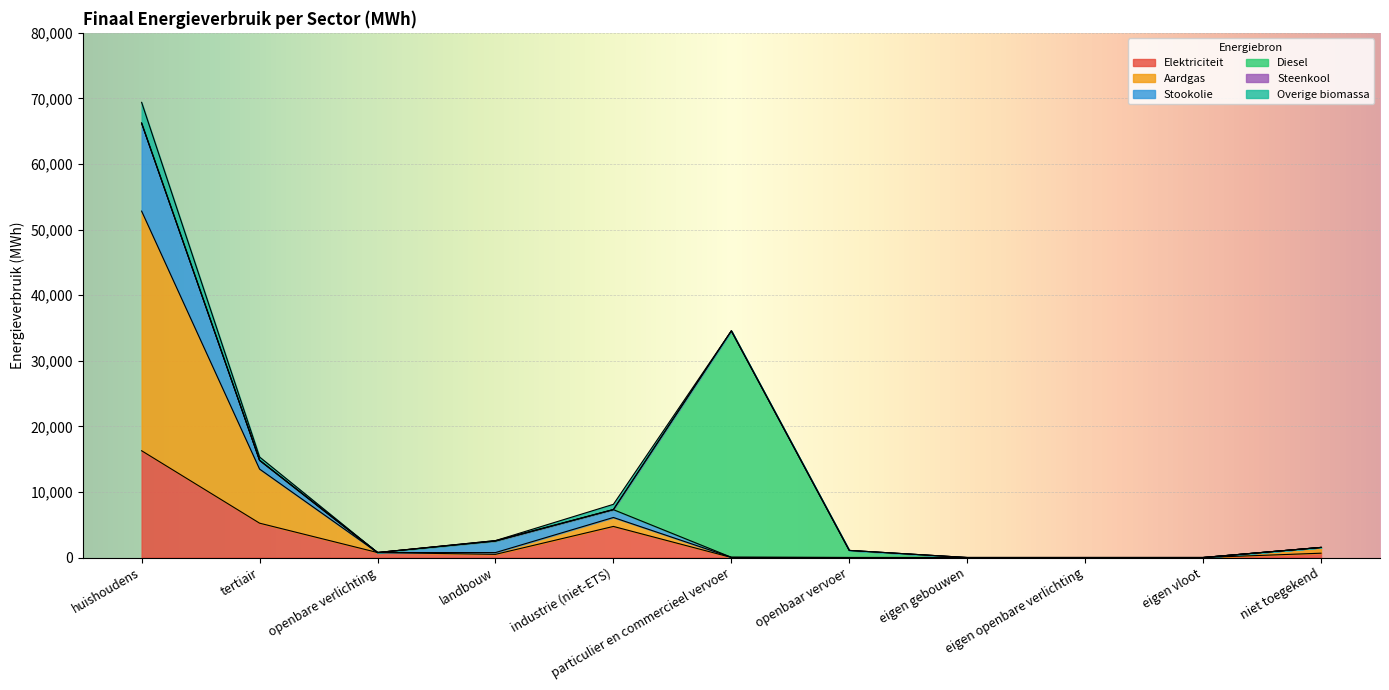

True or false: Overige biomassa has a value of 1541.1 at niet toegekend.

True